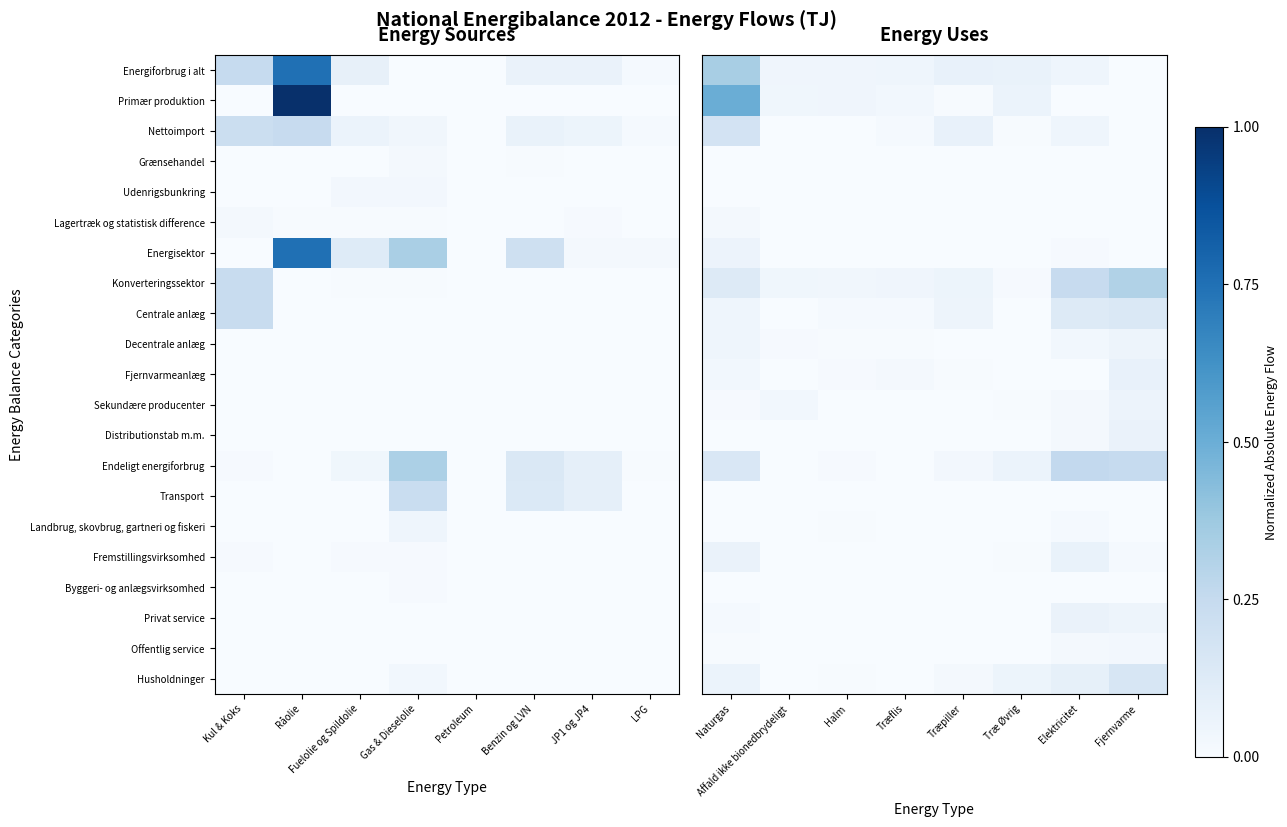

True or false: Privat service has a value of 0.1 at Elektricitet.

False